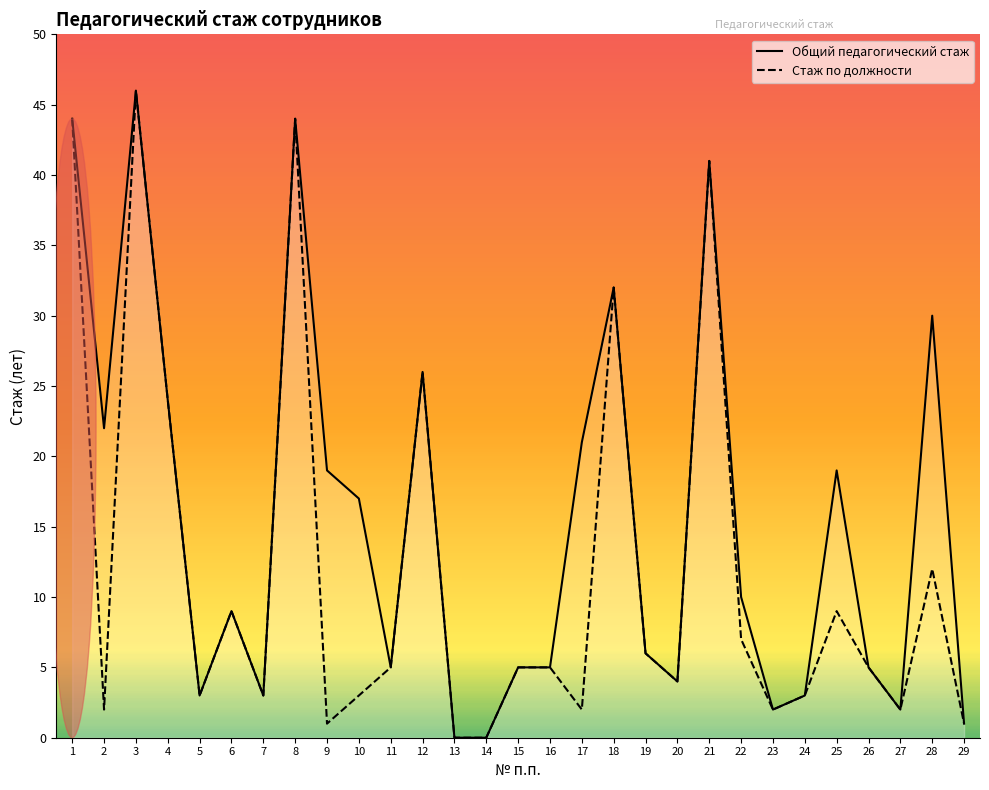

At which label is Стаж по должности closest to 23?

4